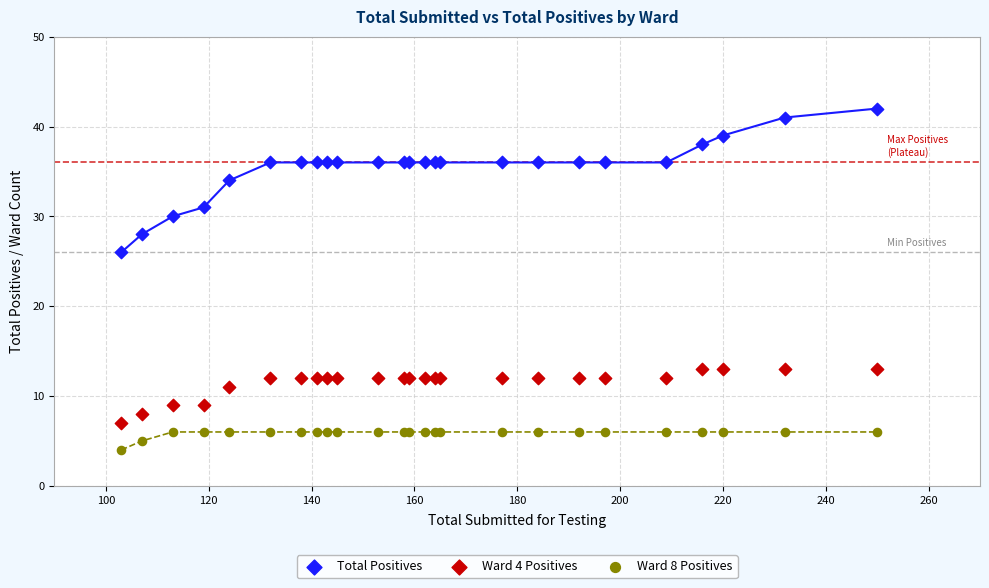

Which series reaches the maximum Y coordinate?

Total Positives